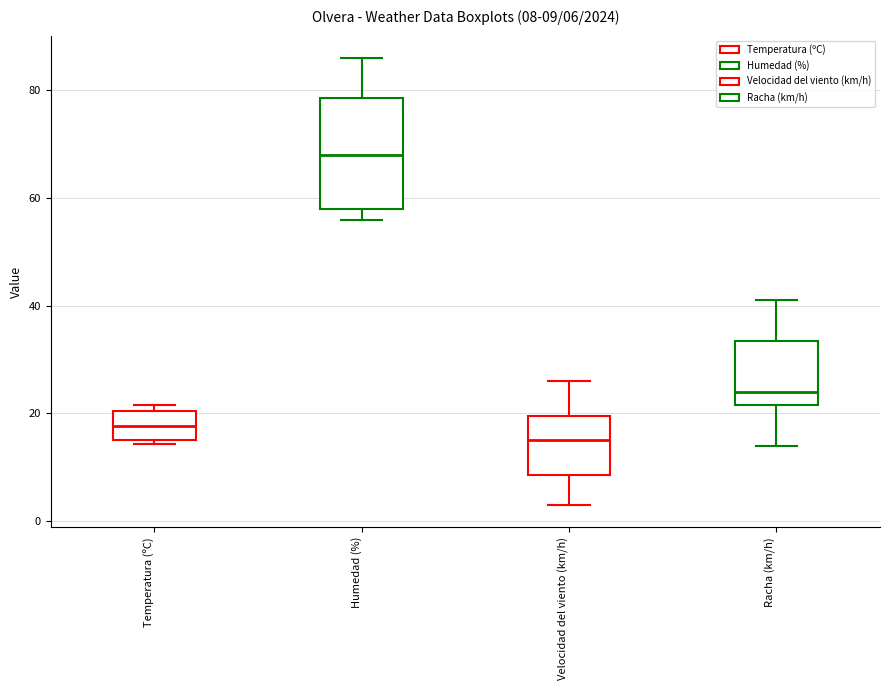

Which box's median line is the highest?

Humedad (%)